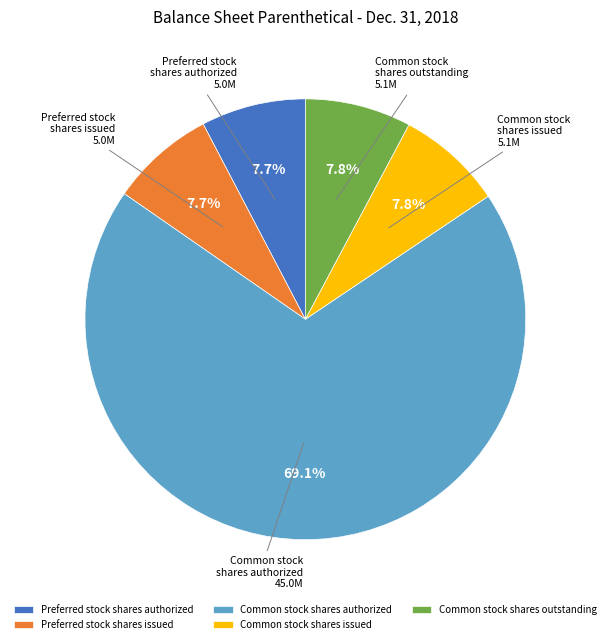

Count the number of slices in the pie.

5